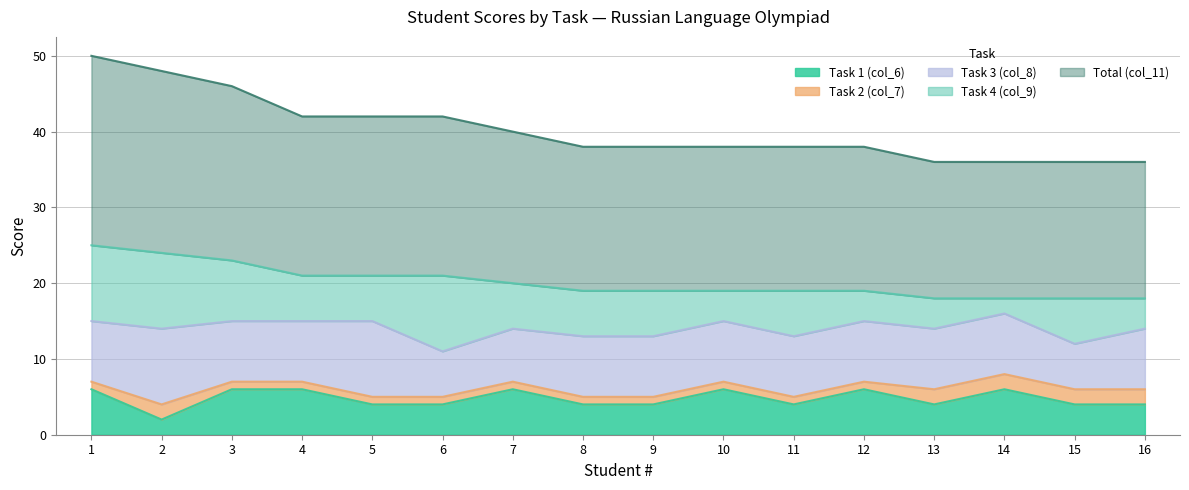

How many distinct data groups are displayed?

5